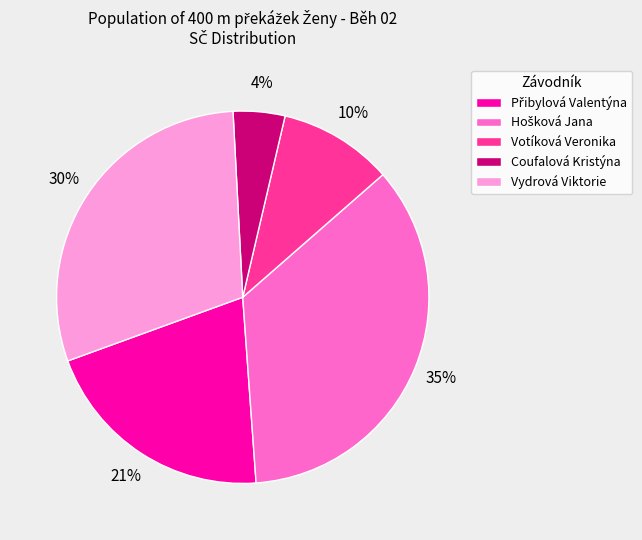

To the nearest percent, what is the average slice percentage?

20%